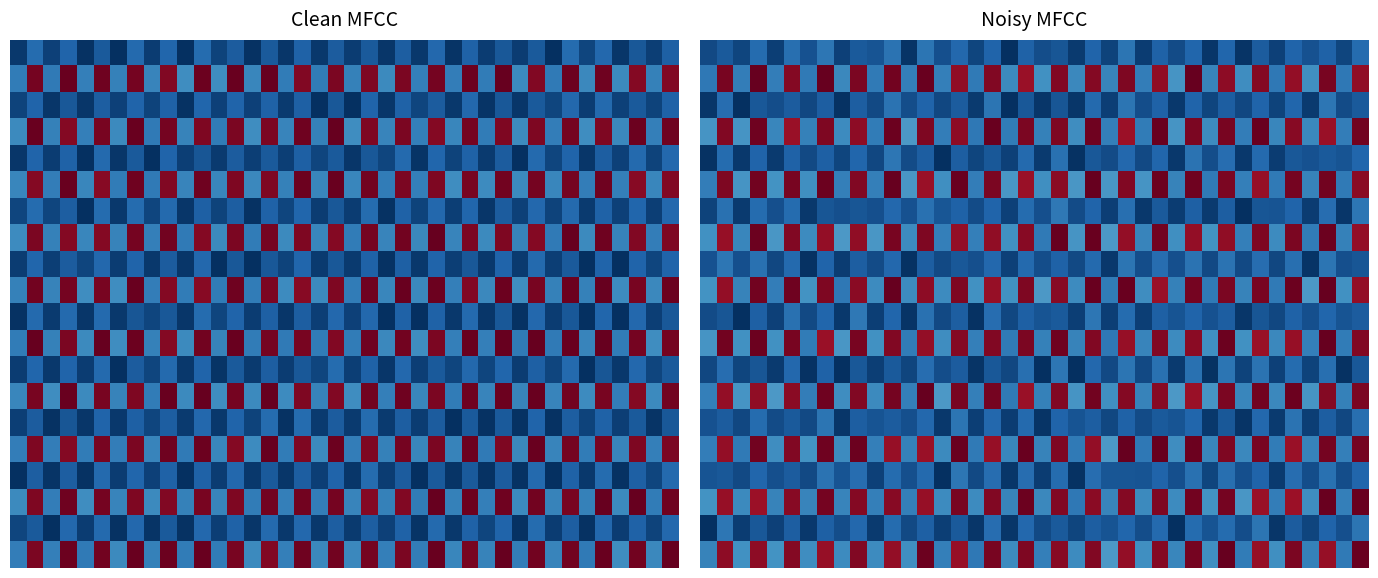

Which label corresponds to the smallest value in the chart?

18